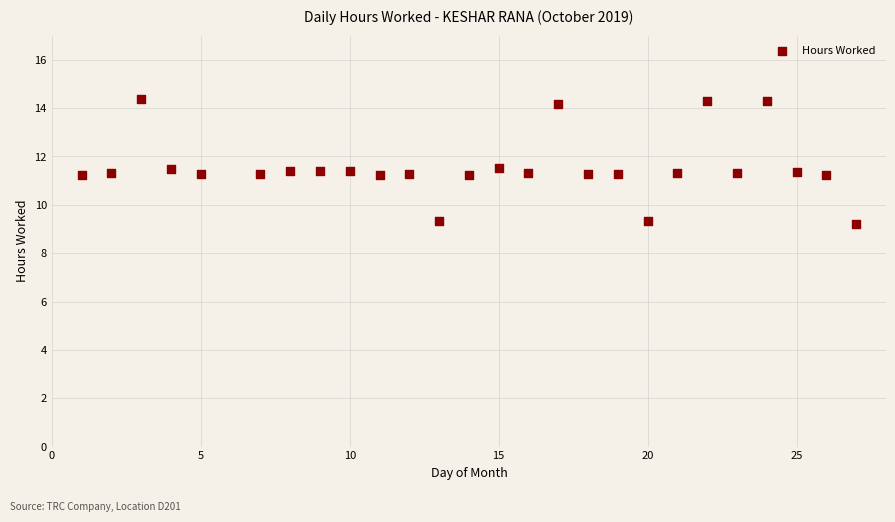

What is the range of X values (max minus min)?

26.0